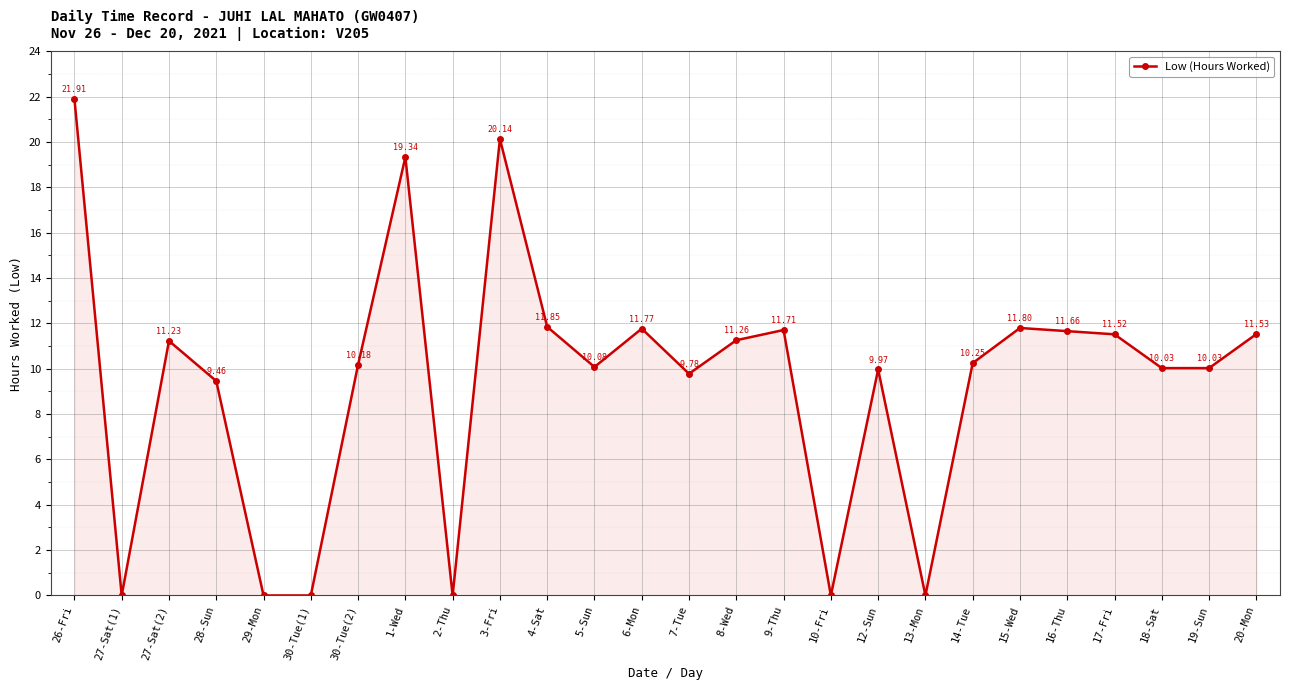

What is the change in value from 16-Thu to 18-Sat?

-1.6